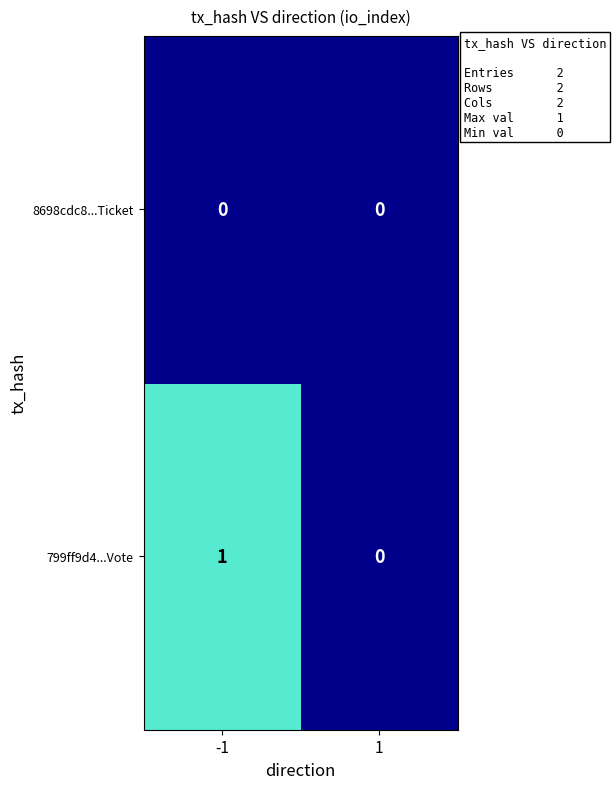

List the series in order of their overall mean, highest first.

799ff9d4...Vote, 8698cdc8...Ticket